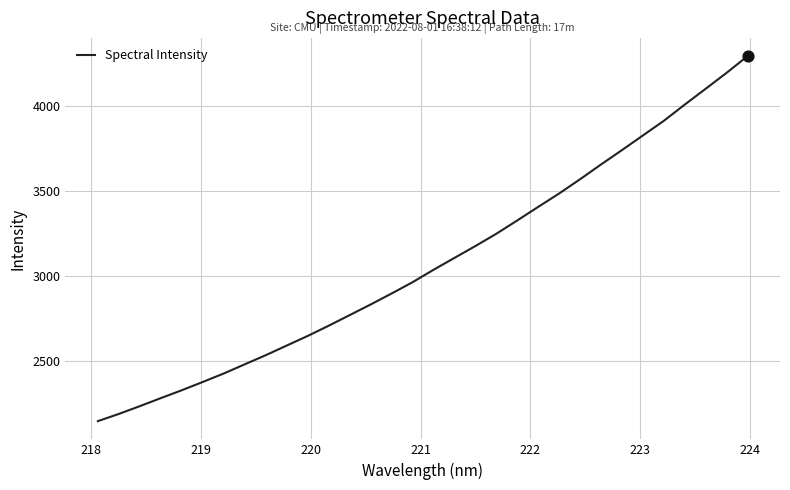

What is the smallest value displayed?

2142.3